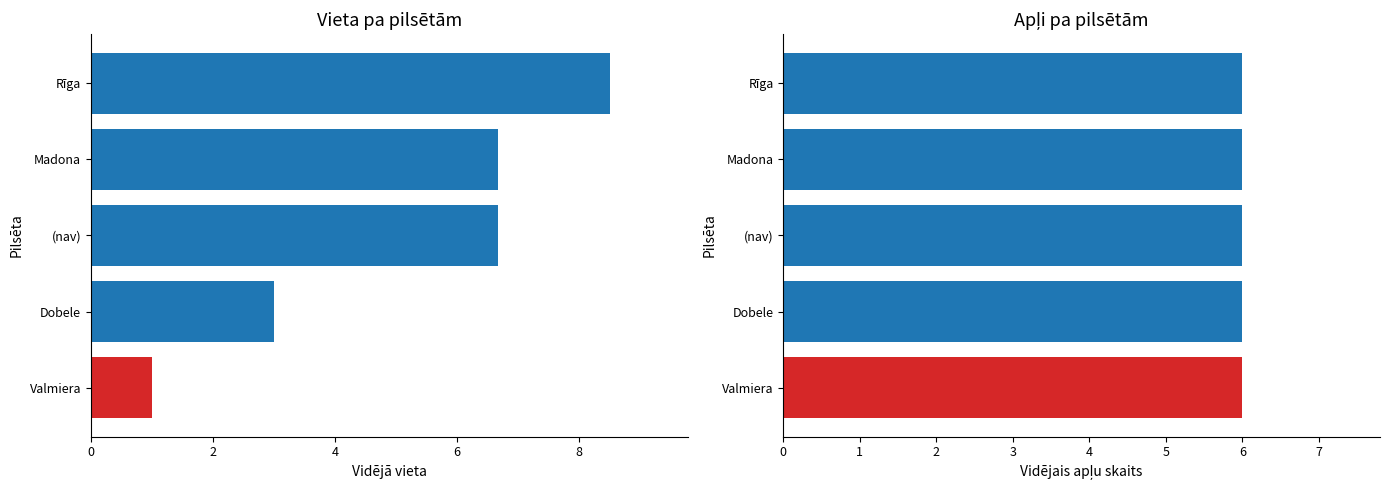

Does the chart contain any negative values?

No